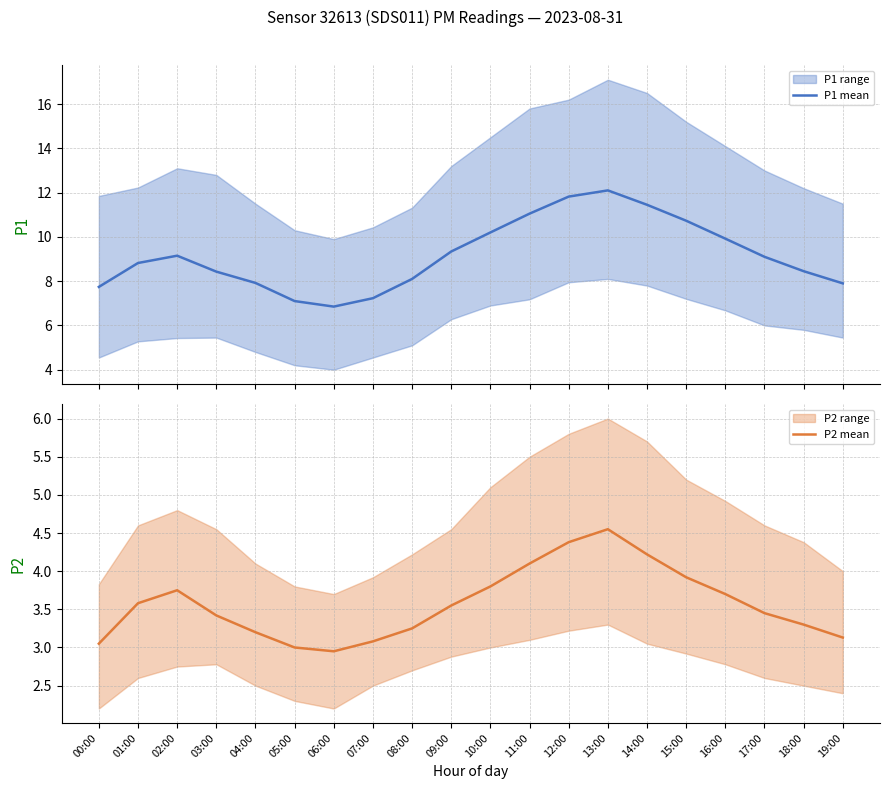

Which series has the largest range (max minus min)?

P1 mean